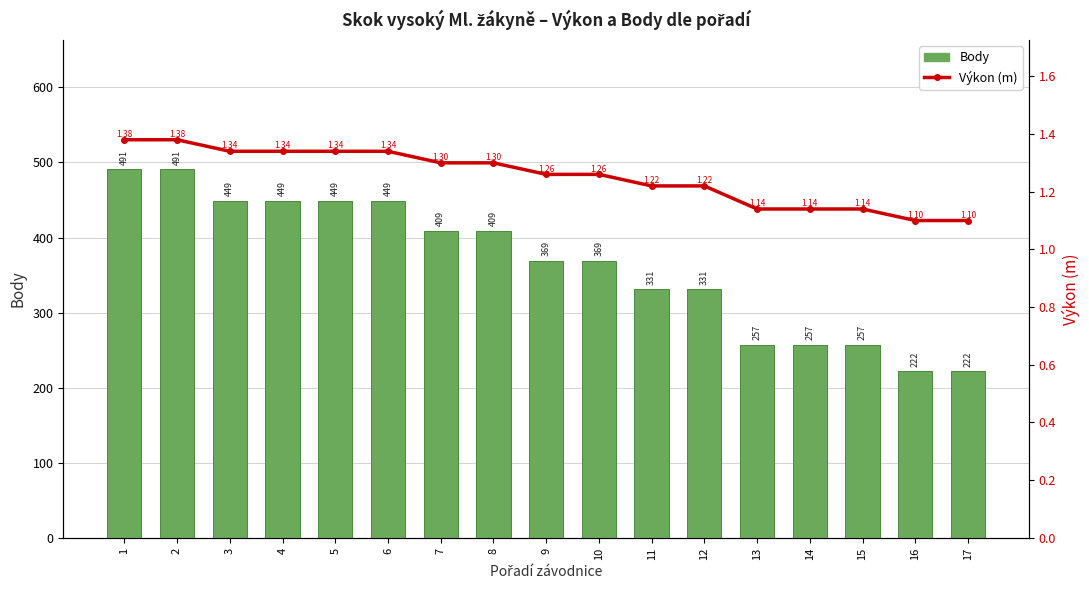

What is the difference between the Body values at 17 and 7?

187.0